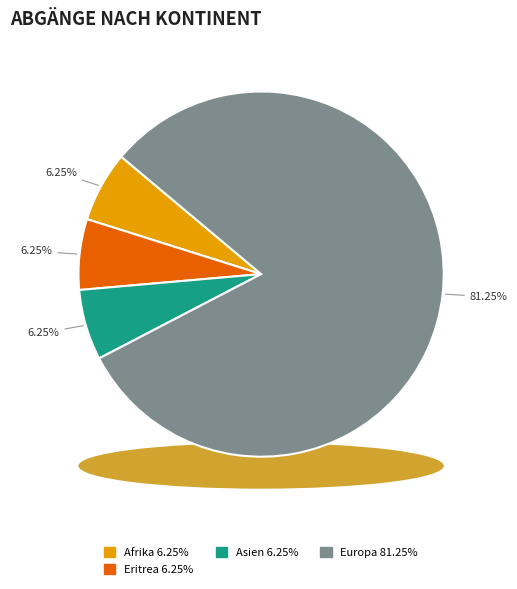

The Amerika slice represents 0% of the pie. True or false?

True